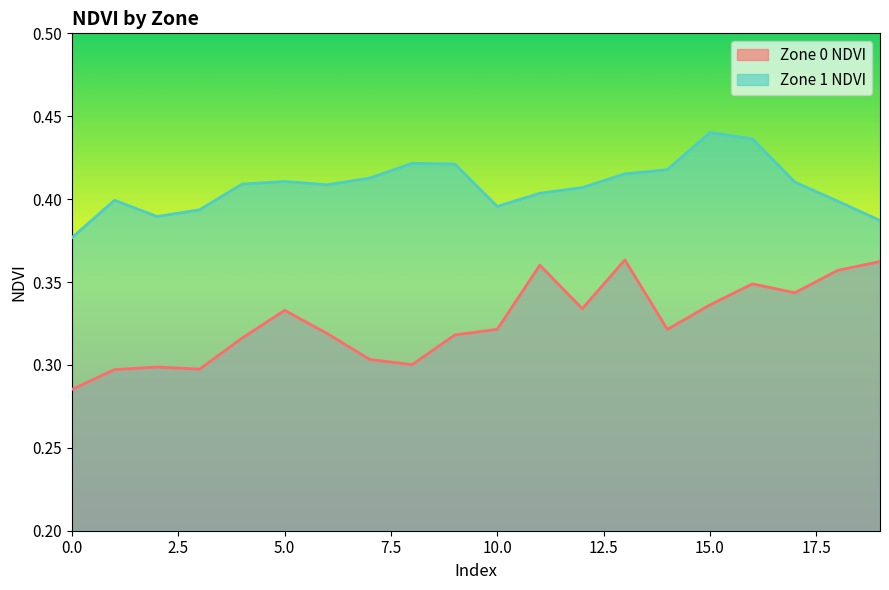

Is it true that Zone 1 NDVI equals 0.4 at 11?

True